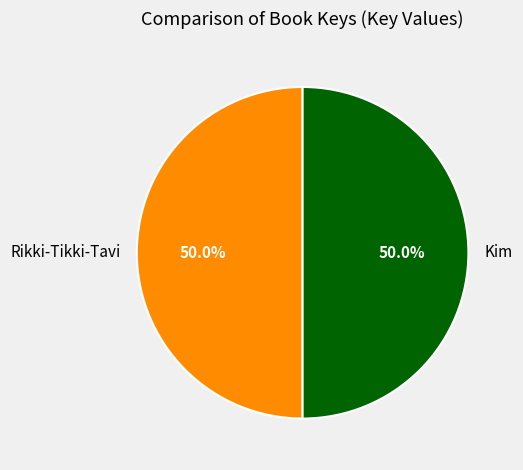

What is the ratio of the value at Rikki-Tikki-Tavi to the value at Kim?

1.0